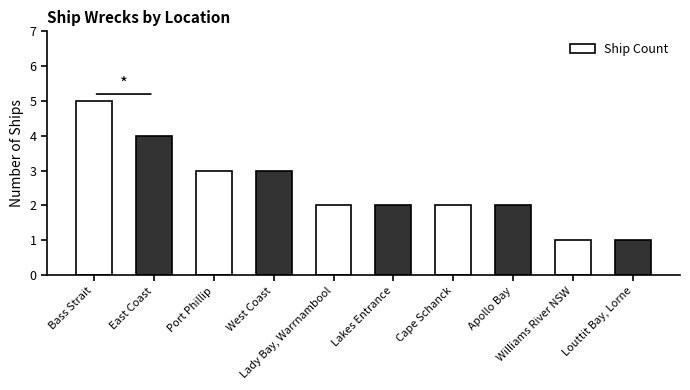

What is the difference between the maximum and minimum values?

4